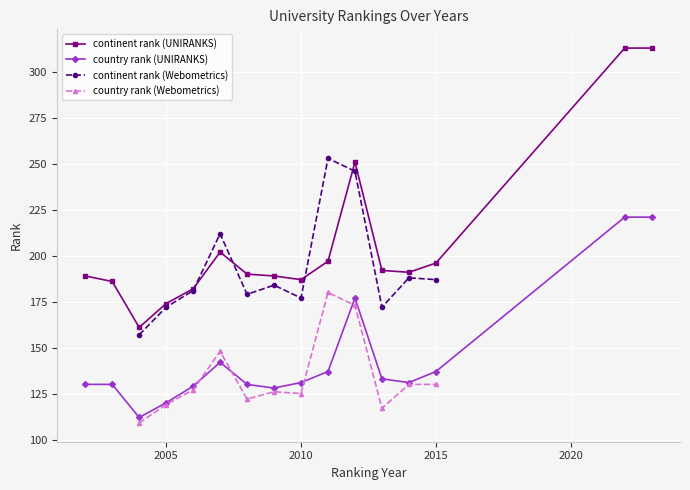

What is the lowest value of the country rank (UNIRANKS) series?

112